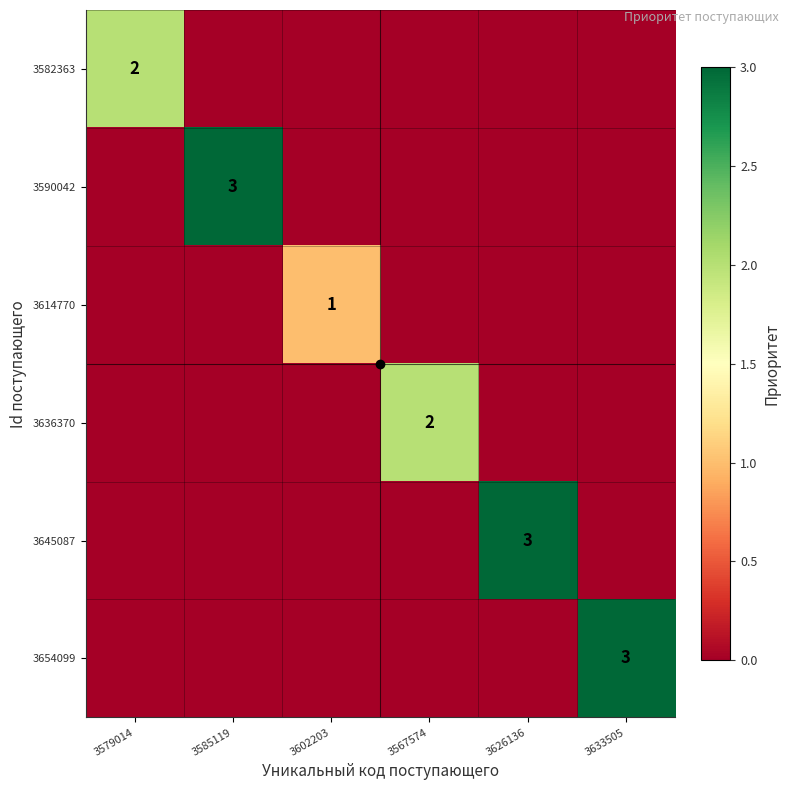

At which category does the chart reach its minimum across all series?

3585119